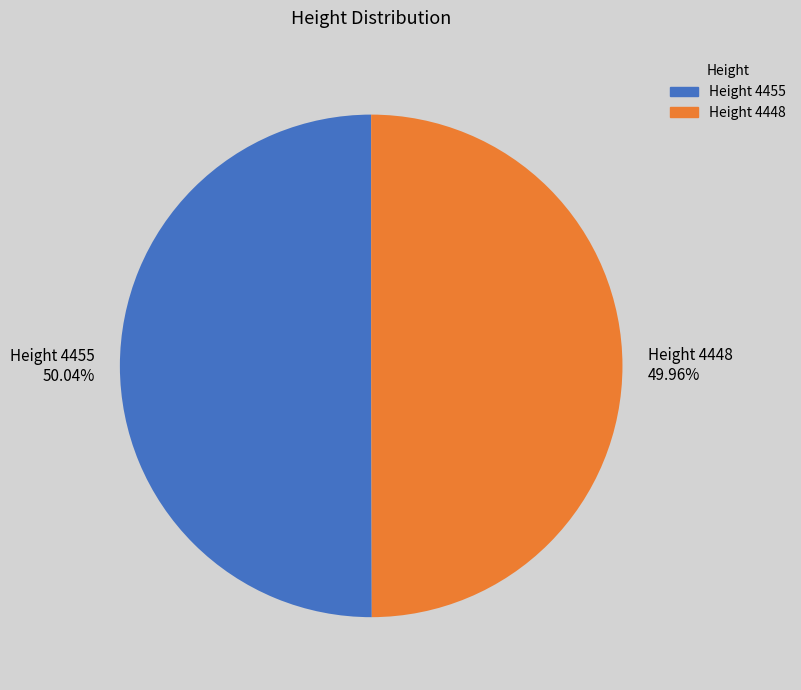

To the nearest percent, what is the average slice percentage?

50%